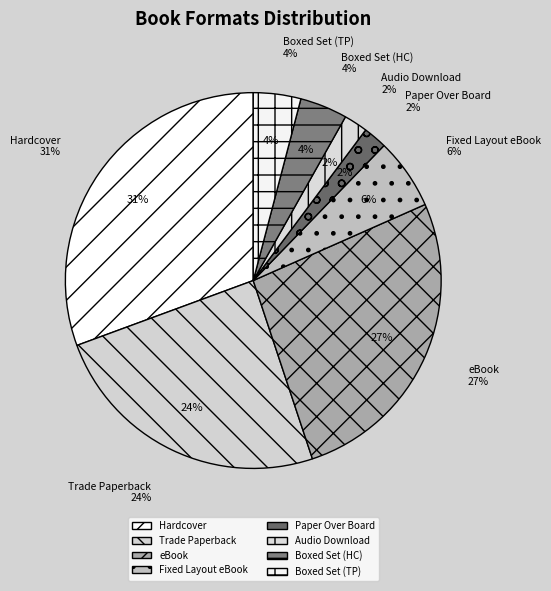

How many segments does this pie chart have?

8